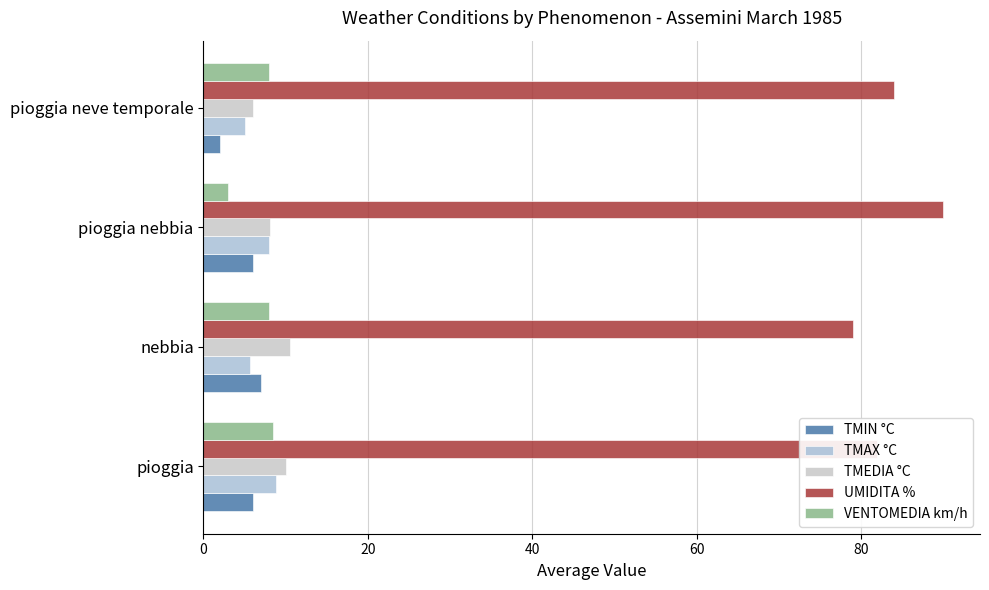

What is the difference between the maximum and second lowest values in the TMAX °C series?

3.1